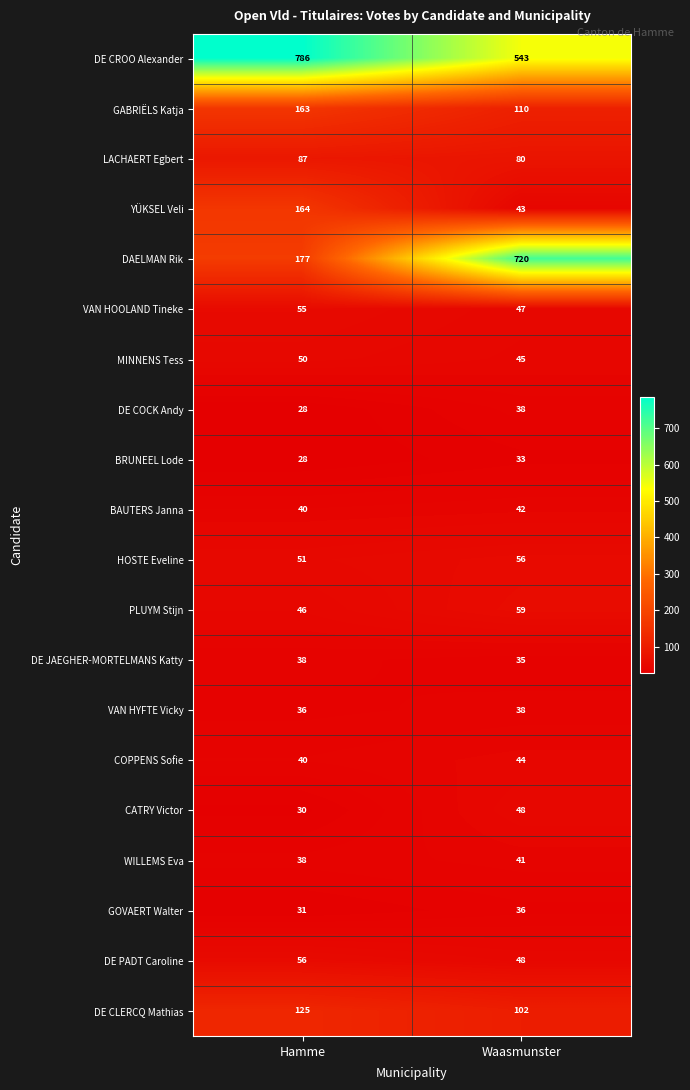

Which label corresponds to the largest value in the chart?

Hamme